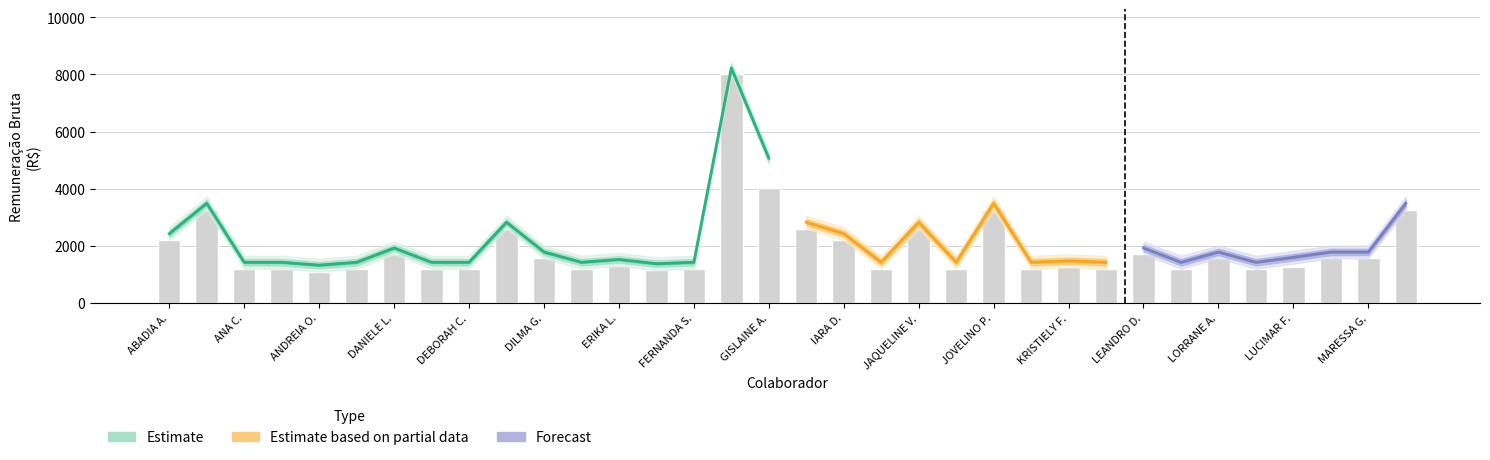

What is the label of the 31st bar from the left?

LUCIMAR FERREIRA GOMES